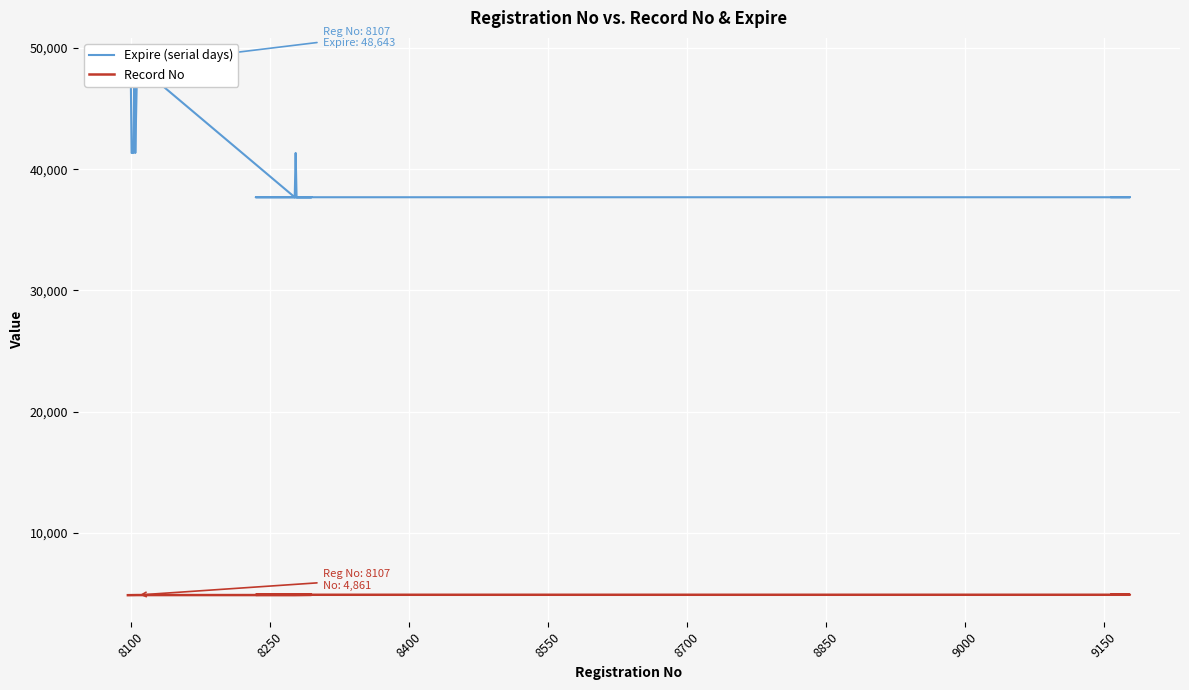

The value of Record No at 31 is 2579. True or false?

False